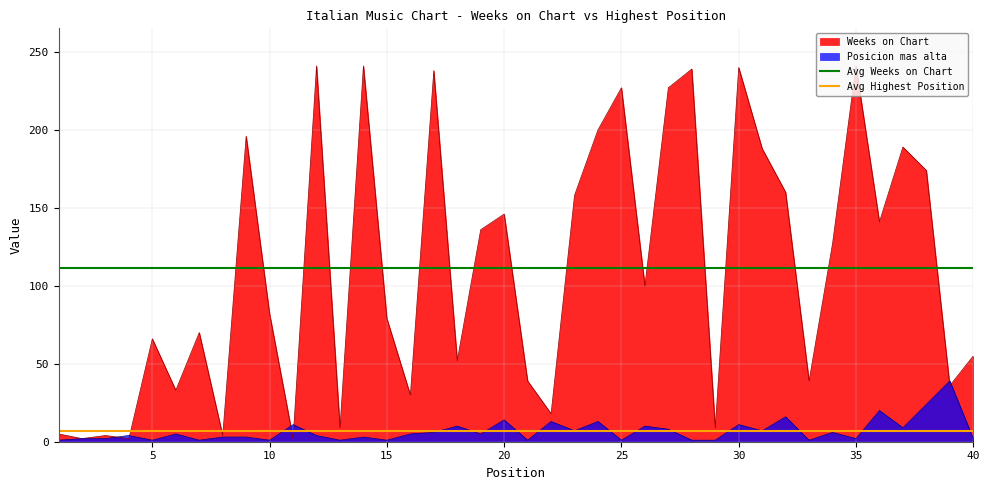

The value of Weeks on Chart at 15 is 132. True or false?

False